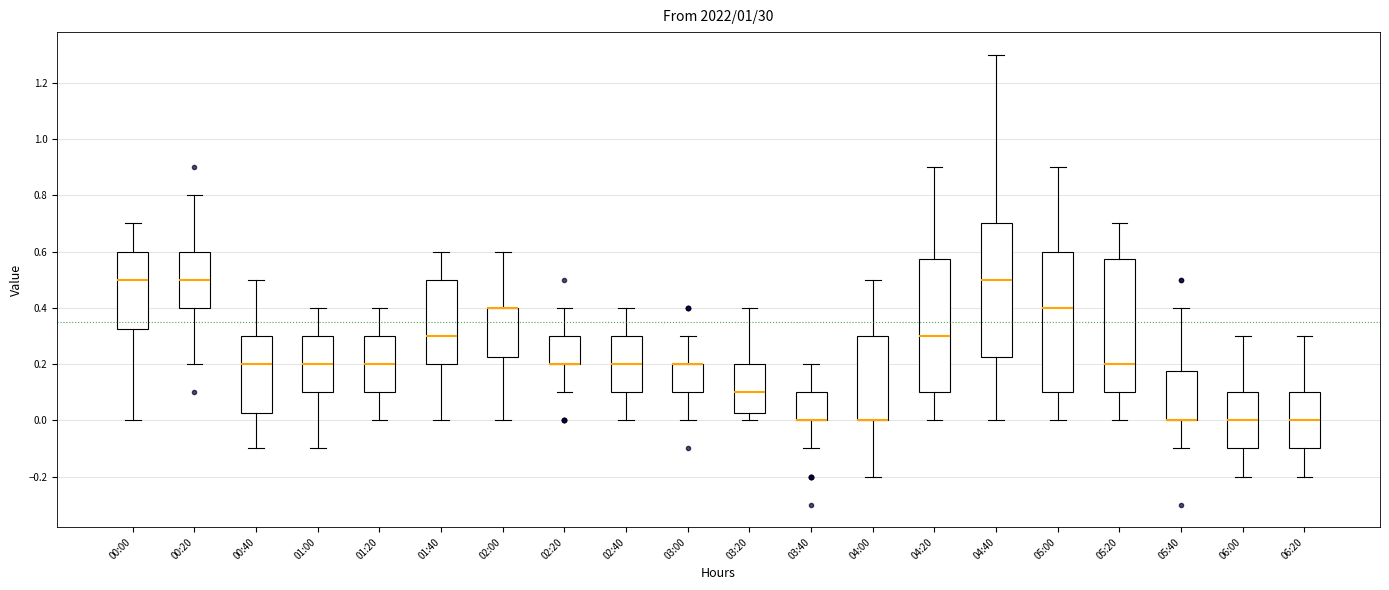

Where is the upper edge of the box for 06:00 on the y-axis? The values are not printed on the chart, so give them approximately, as read against the axis.

0.10